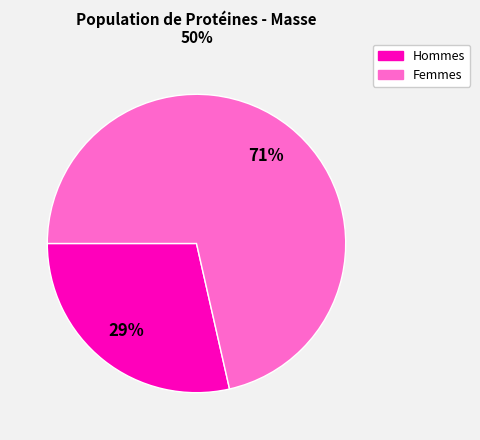

Count the number of slices in the pie.

2